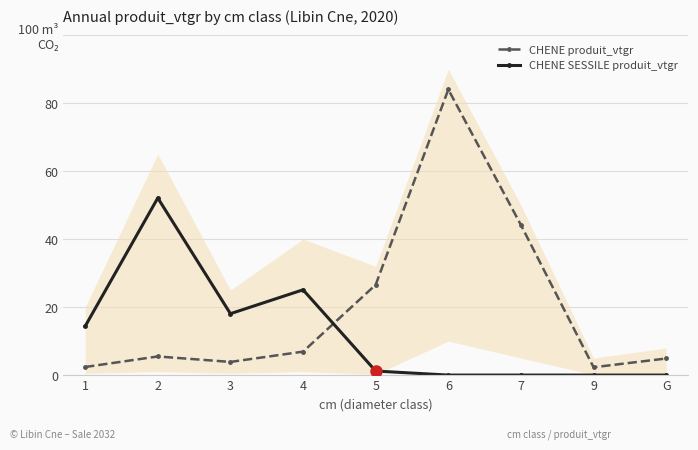

Rank the categories by CHENE produit_vtgr value from highest to lowest.

6, 7, 5, 4, 2, G, 3, 1, 9